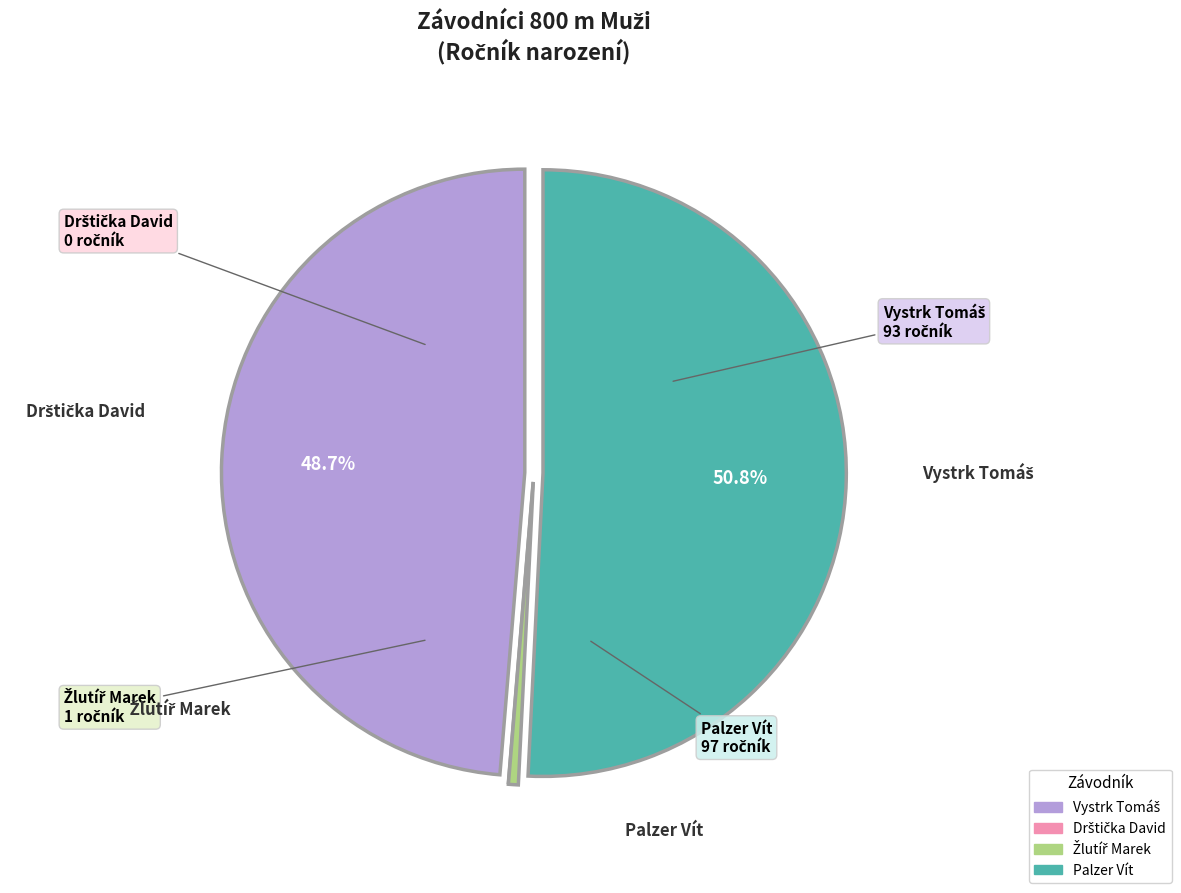

What is the largest slice in the pie chart?

Palzer Vít